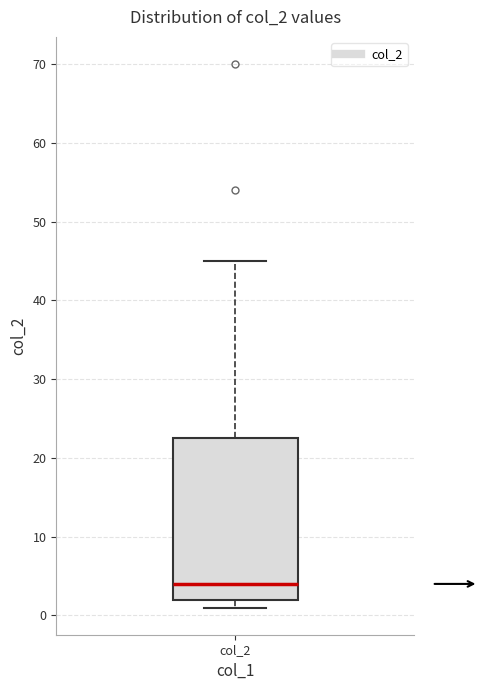

Read this box plot against the y-axis: the position of the median line, the range covered by the box, and the ends of both whiskers. The values are not printed on the chart, so give them approximately, as read against the axis.

median 4, box 2 to 23, whiskers 1 to 45